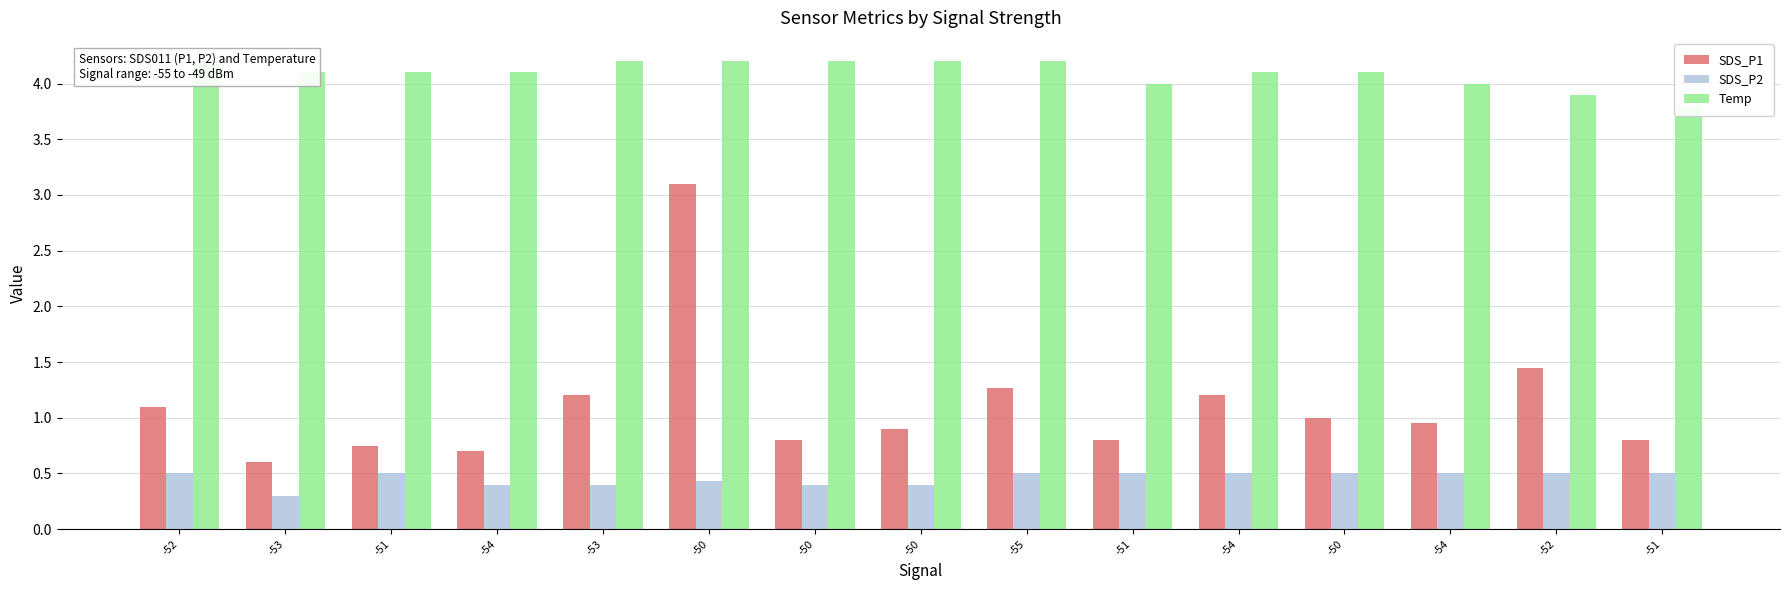

At which category is the sum across all series the highest?

-50